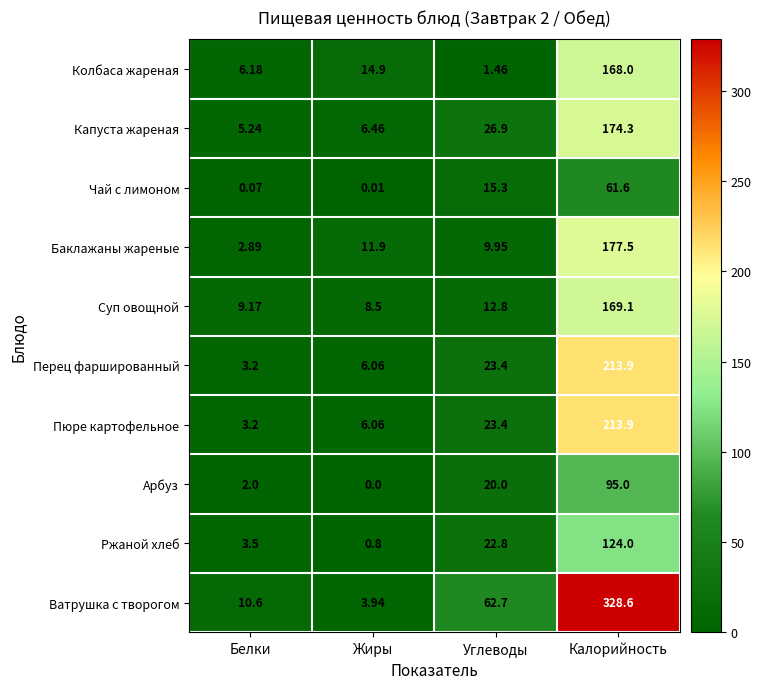

Which series has the largest range (max minus min)?

Ватрушка с творогом